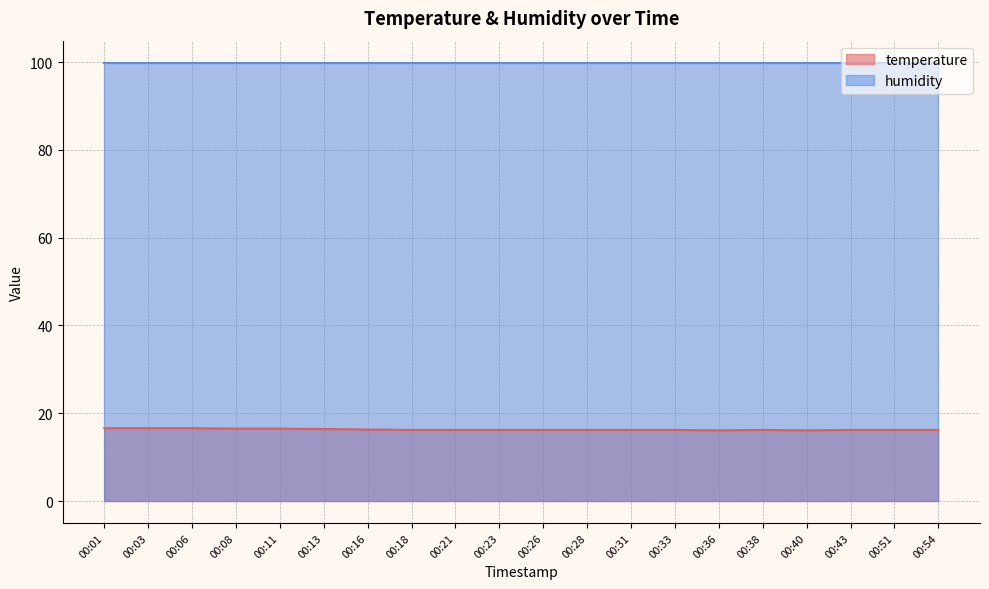

What is the approximate value at 00:26?

16.2